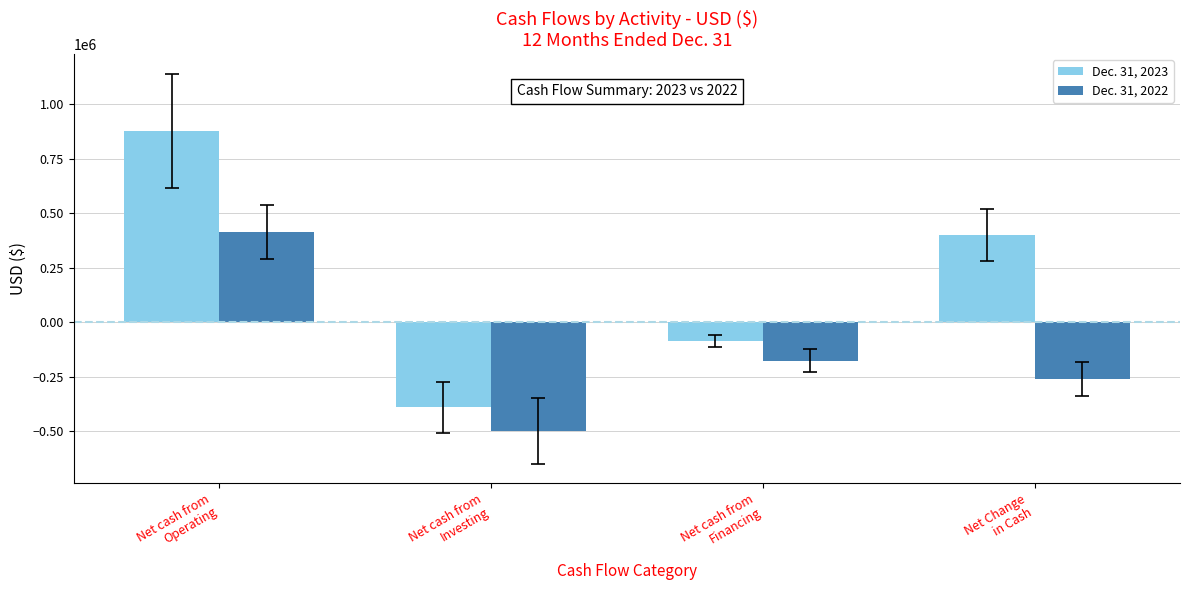

What is the label of the 3rd bar from the left?

Net cash from
Financing